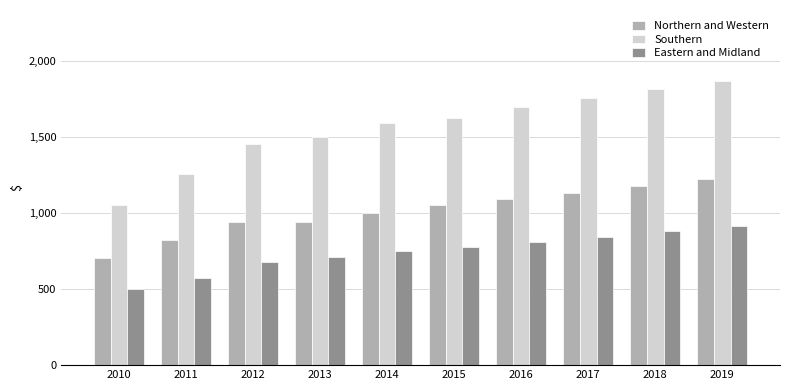

What is the value of the Southern bar at the 4th from the left?

1497.4